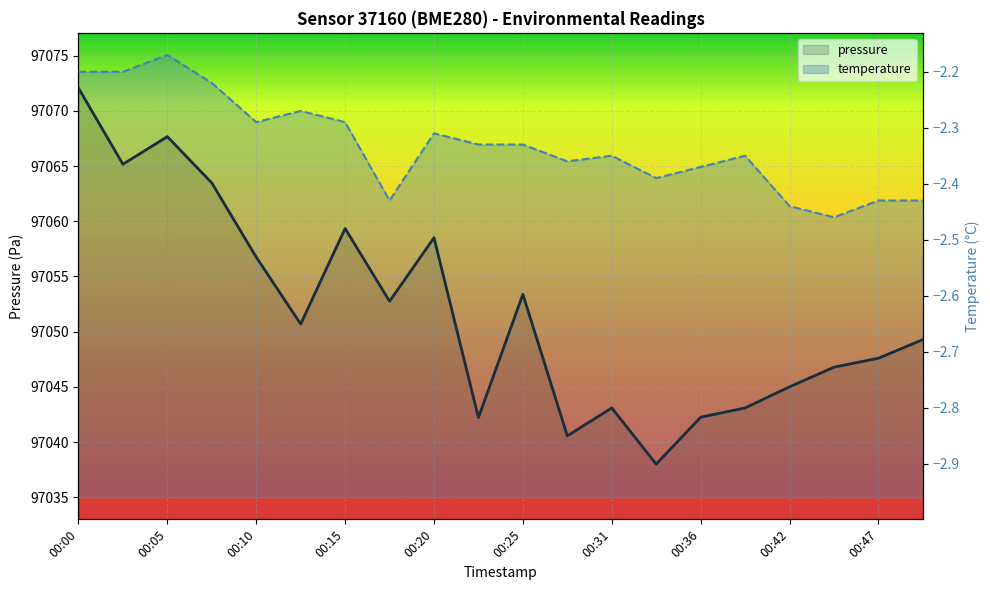

True or false: temperature and pressure intersect in this chart.

False